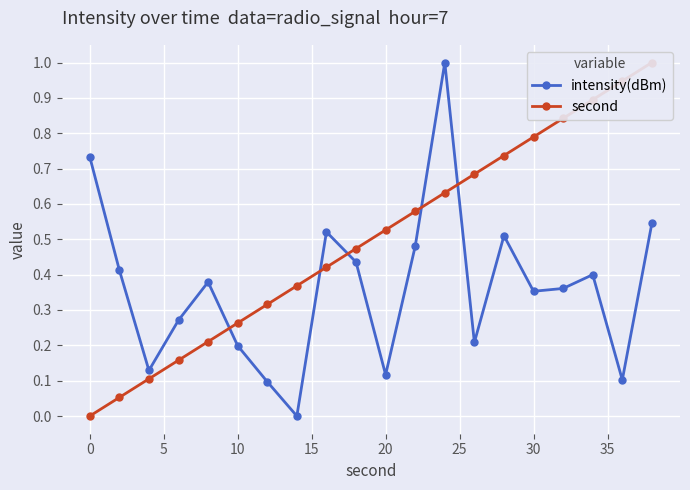

What is the highest value of the intensity(dBm) series?

1.0